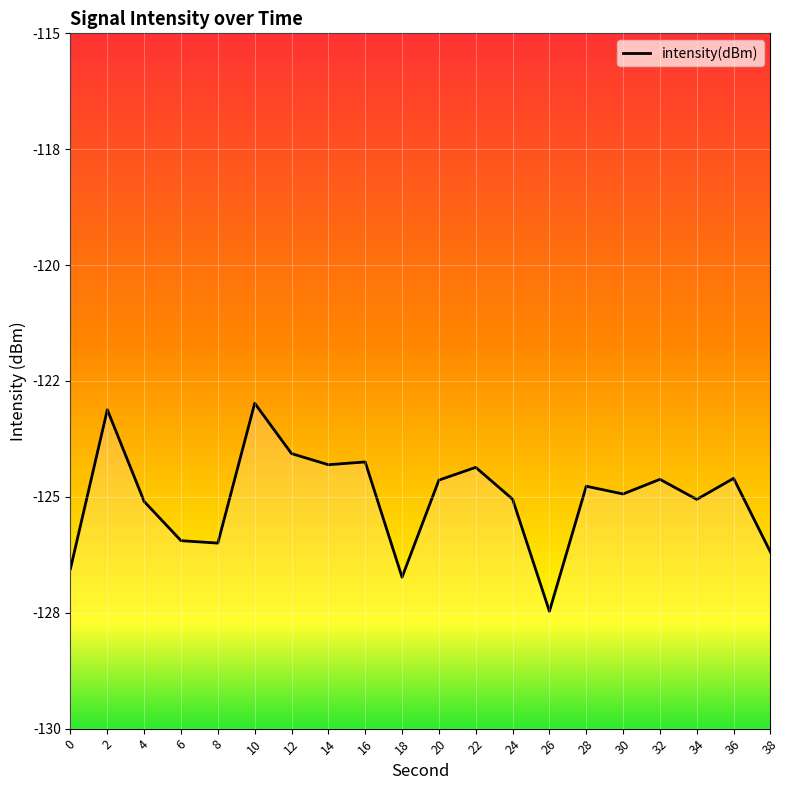

What value does the data have at 24?

-125.0